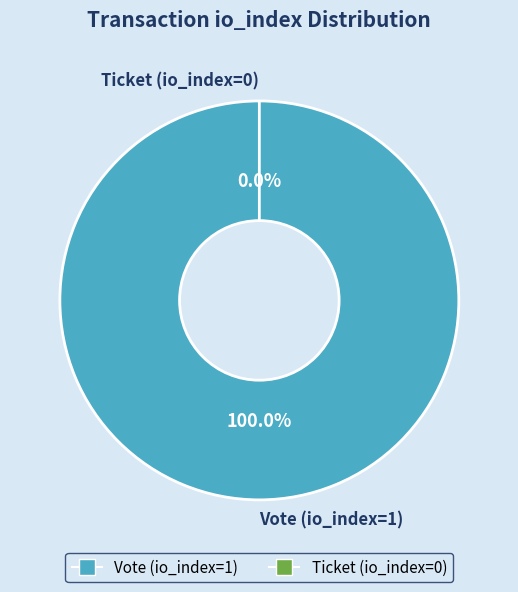

To the nearest percent, what is the combined percentage of Vote (io_index=1) and Ticket (io_index=0)?

100%